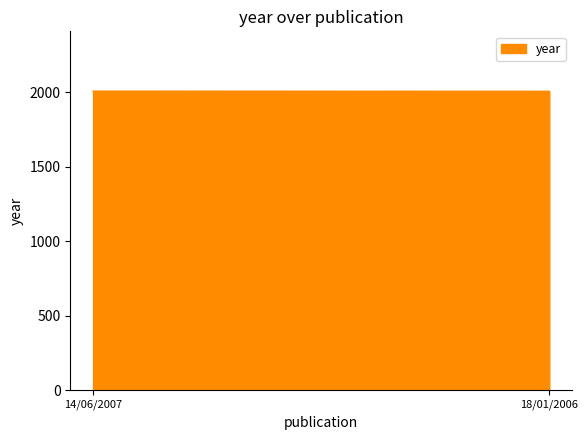

List the labels in order of value, largest first.

14/06/2007, 18/01/2006